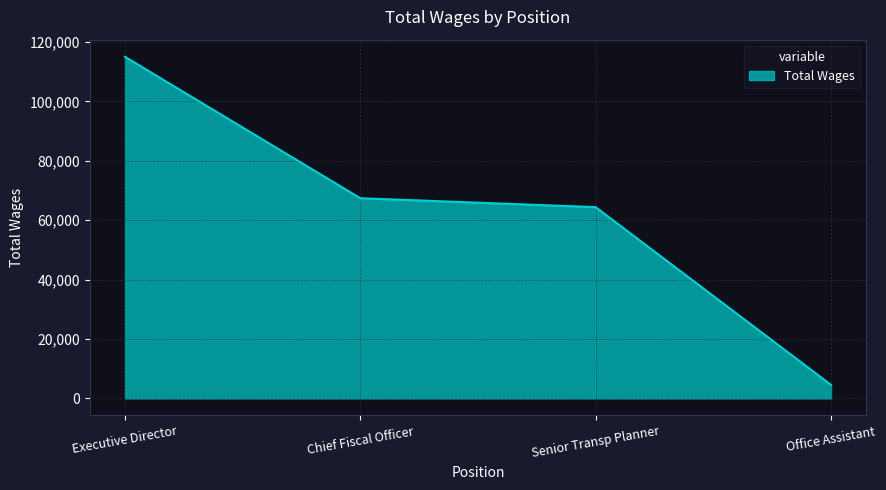

List the labels in order of value, largest first.

Executive Director, Chief Fiscal Officer, Senior Transp Planner, Office Assistant